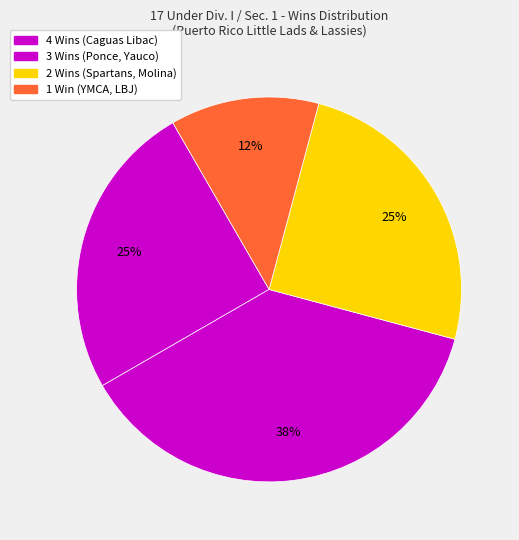

Which category has the biggest portion of the pie?

CAGUAS LIBAC